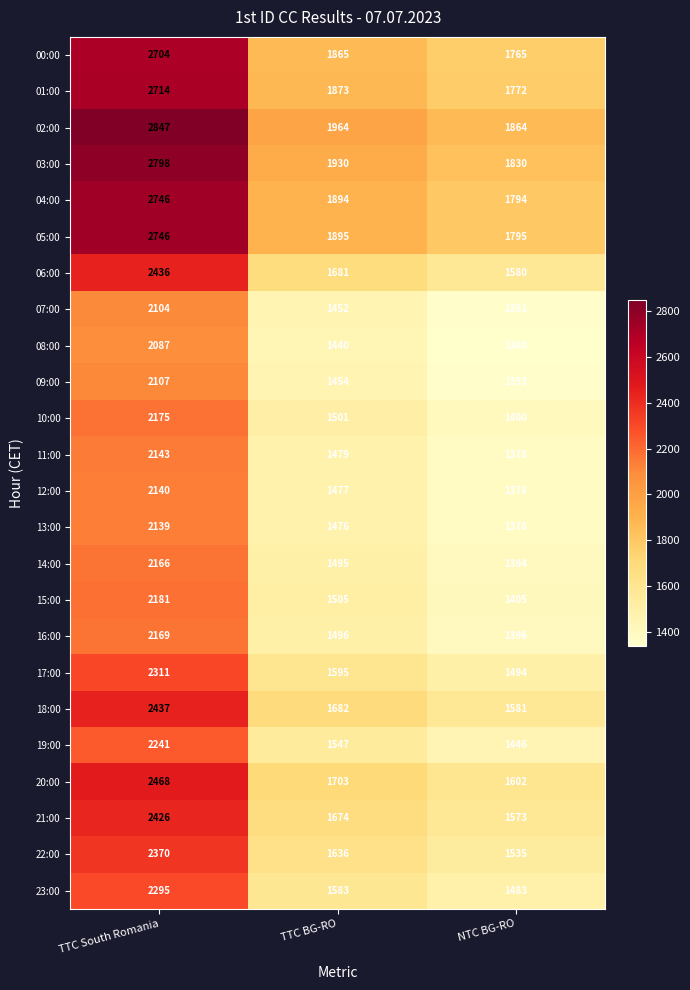

What value does the 02:00 series have at NTC BG-RO, to the nearest 10?

1860